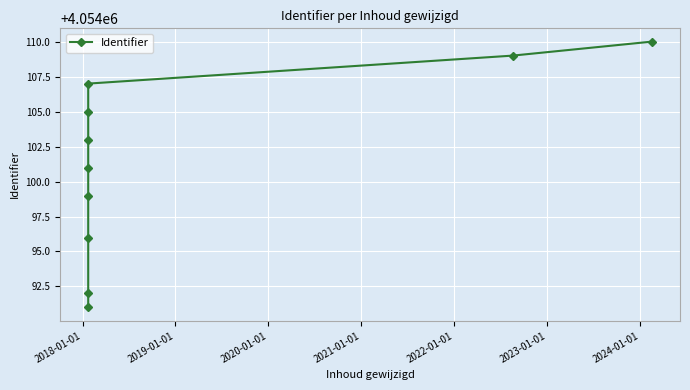

What is the sum of the values at 2024-01-01 and 2022-01-01?

8108210